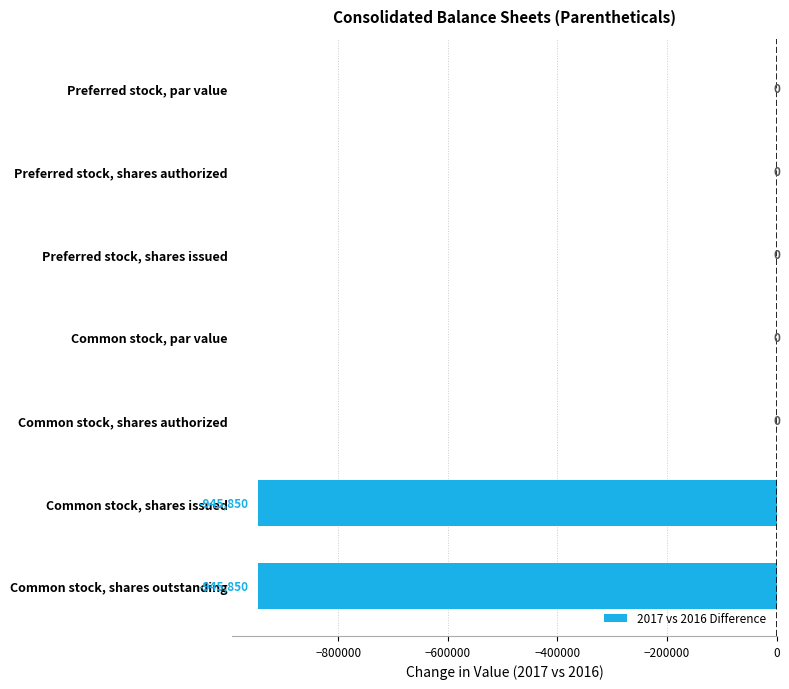

Is it true that the value at Preferred stock, shares authorized is 0?

True